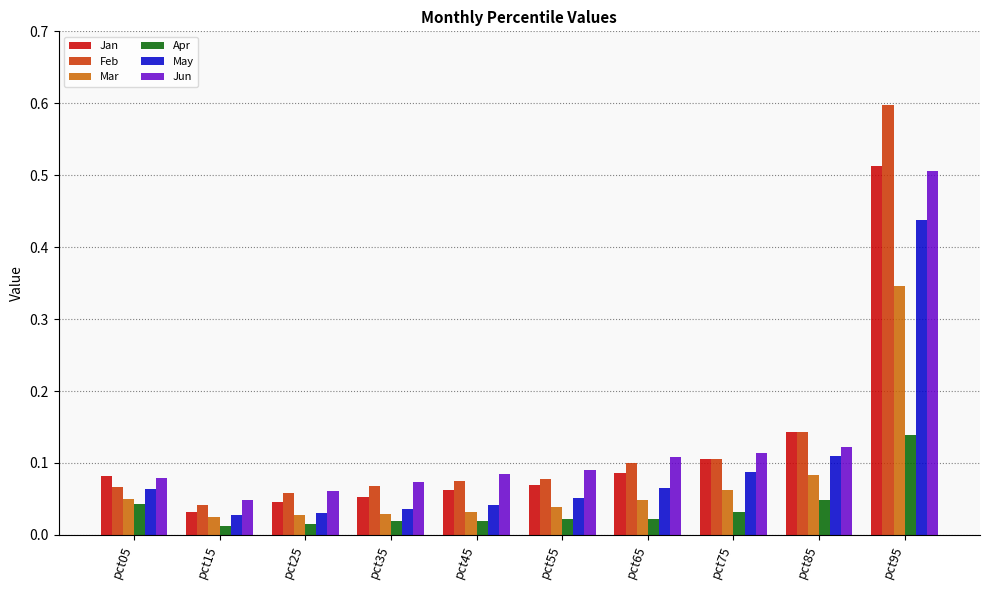

At how many categories does at least one series exceed 0?

10